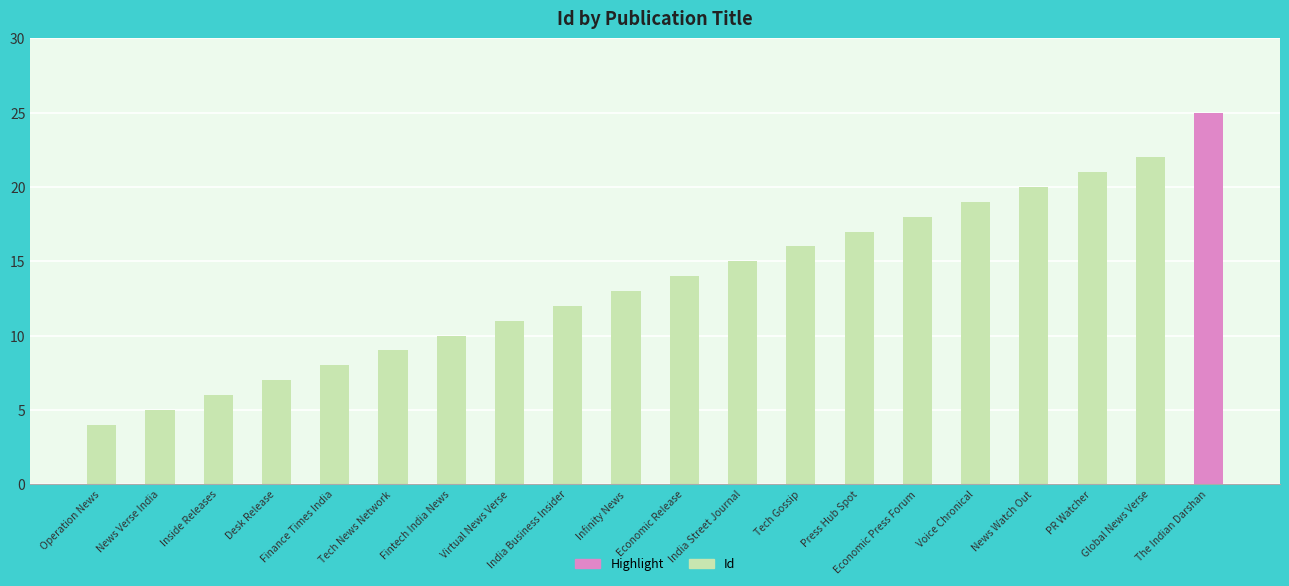

The chart shows a value of 6 at Operation News. True or false?

False